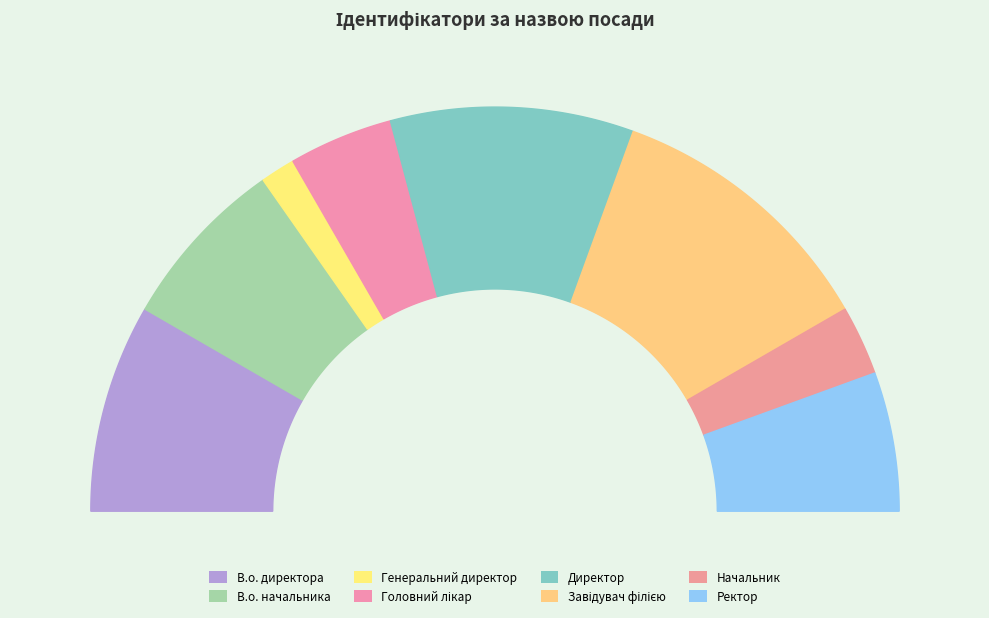

To the nearest percent, what percentage of the pie is Начальник?

6%